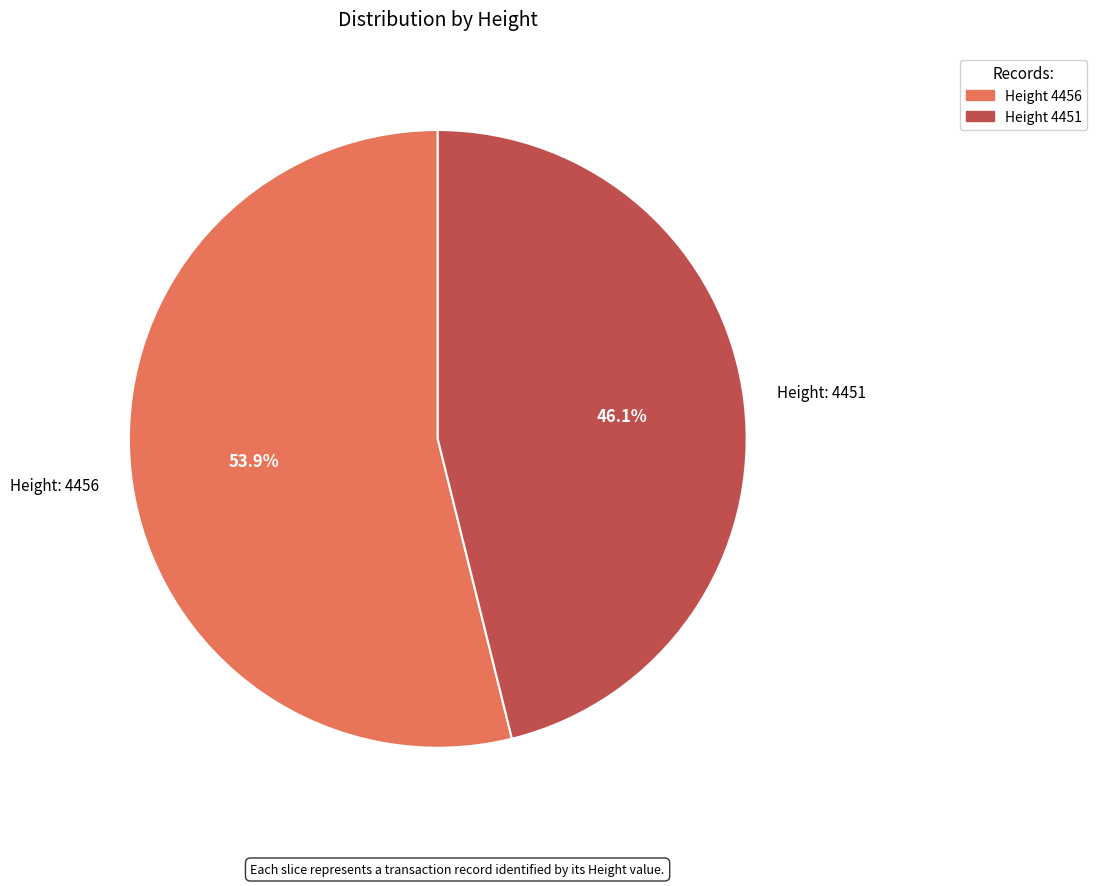

Which has a higher value, Height 4451 or Height 4456?

Height 4456